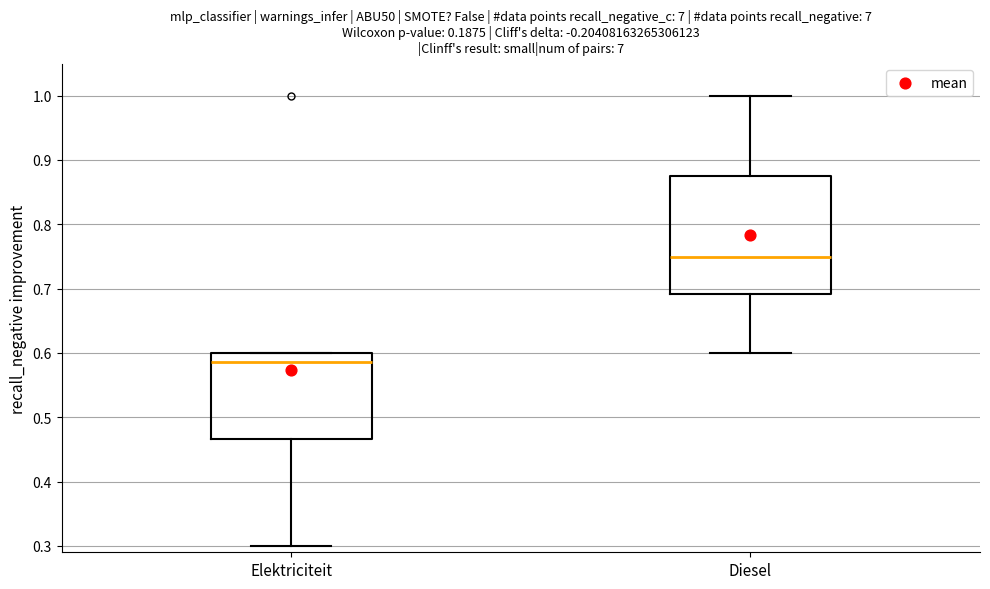

Reading left to right, read every box against the y-axis: the position of its median line, the range the box covers, and the ends of its whiskers. The values are not printed on the chart, so give them approximately, as read against the axis.

Elektriciteit: median 0.59, box 0.47 to 0.60, whiskers 0.30 to 0.60
Diesel: median 0.75, box 0.69 to 0.87, whiskers 0.60 to 1.00